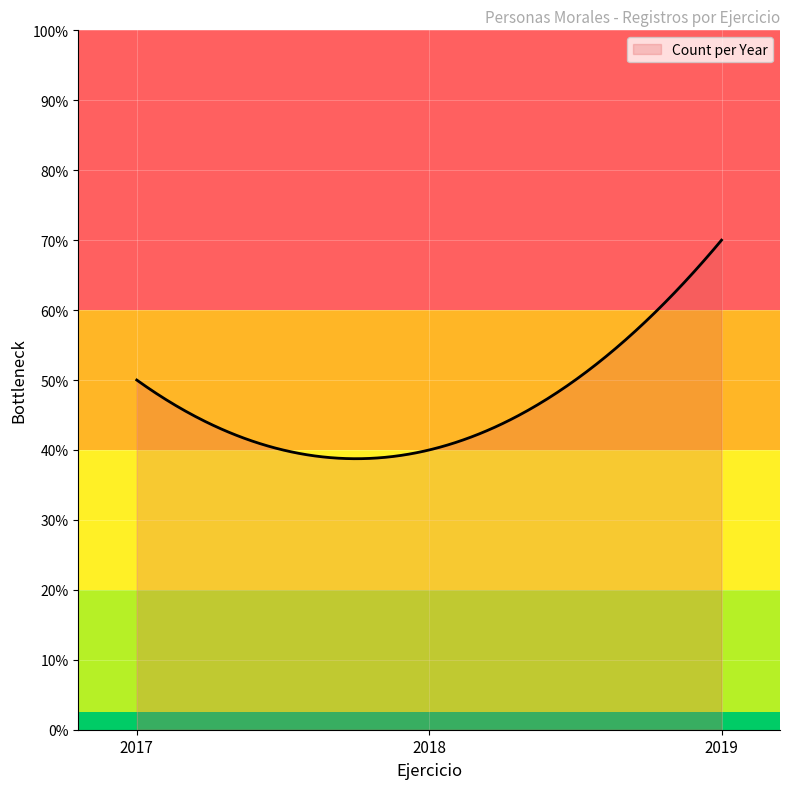

Is this an area chart (filled region under the line)?

No